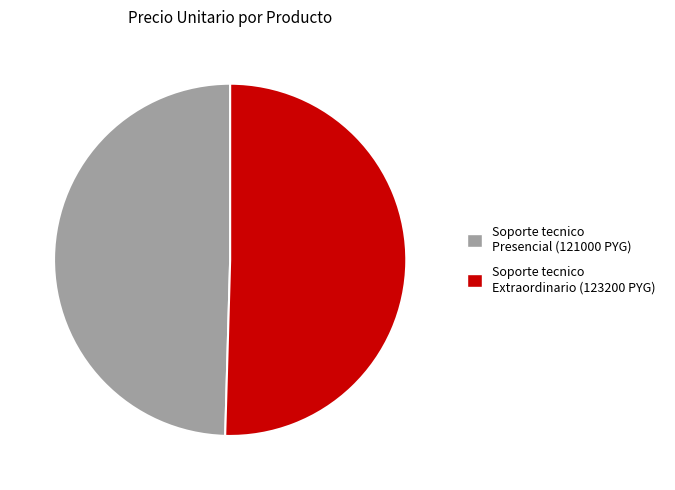

Does any single category account for the majority?

Yes